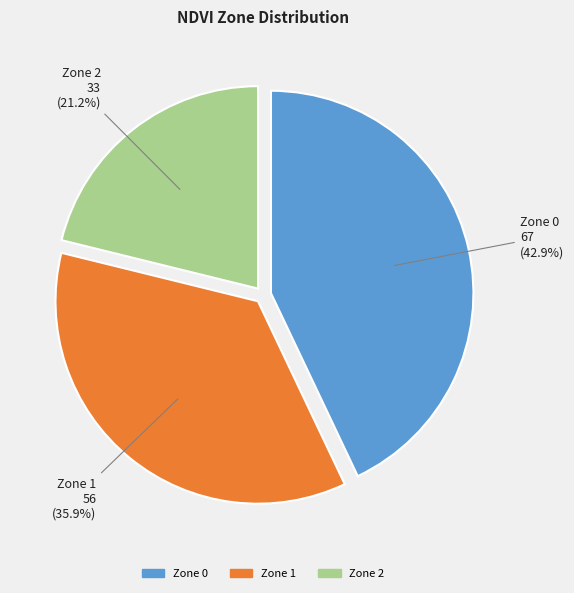

To the nearest percent, what percentage of the pie is Zone 1?

36%